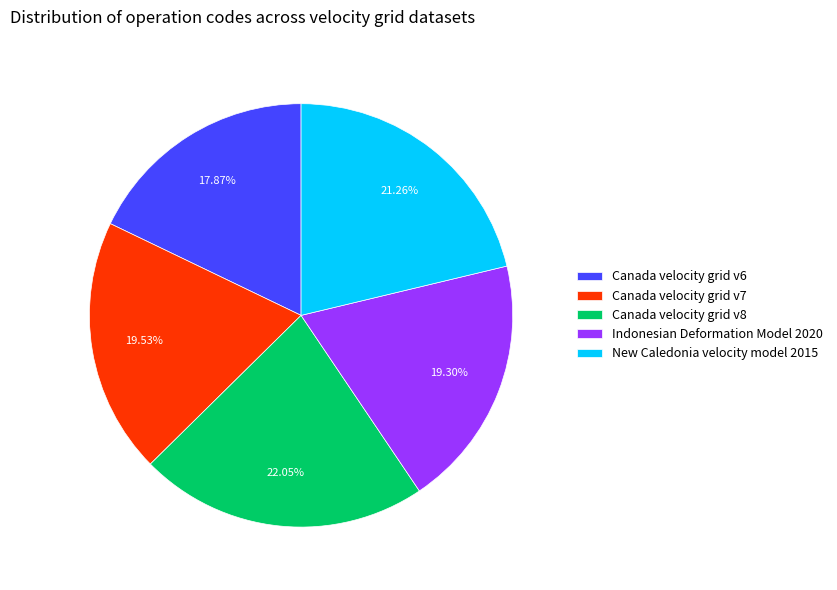

What is the smallest slice in the pie chart?

Canada velocity grid v6